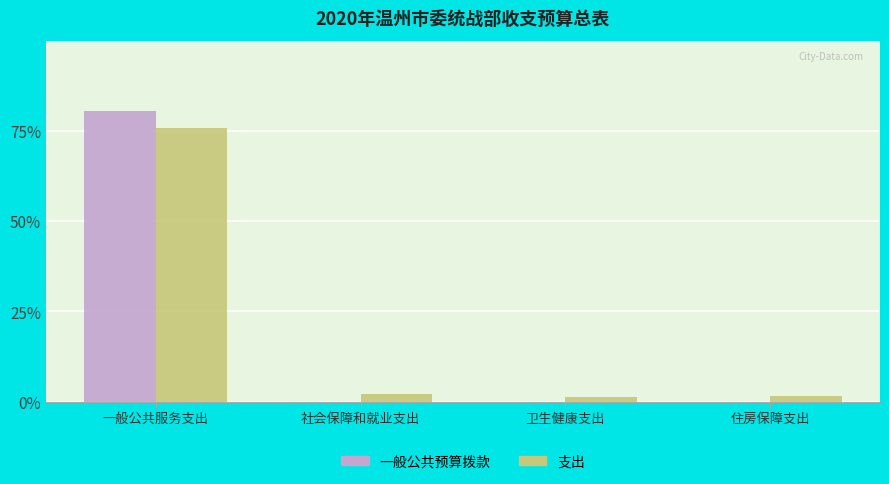

Reading left to right, what are all the values shown in this chart?

一般公共预算拨款: 一般公共服务支出=4837.0	社会保障和就业支出=0.0	卫生健康支出=0.0	住房保障支出=0.0
支出: 一般公共服务支出=4548.1	社会保障和就业支出=126.1	卫生健康支出=71.7	住房保障支出=91.0